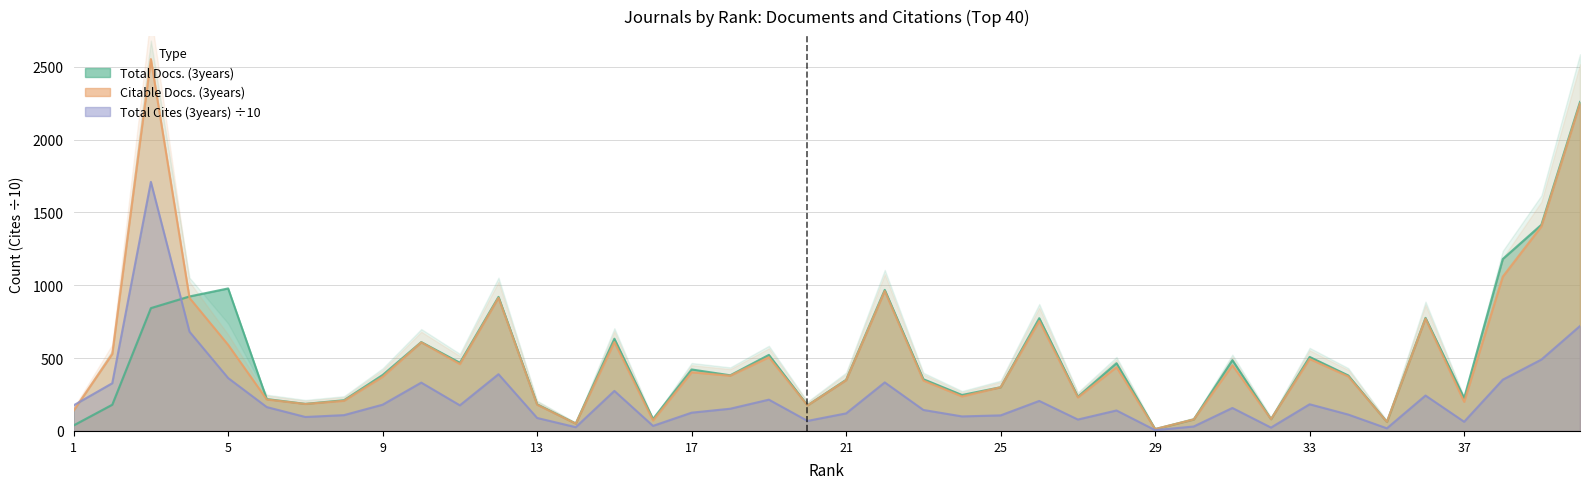

At which category does the chart reach its peak across all series?

3